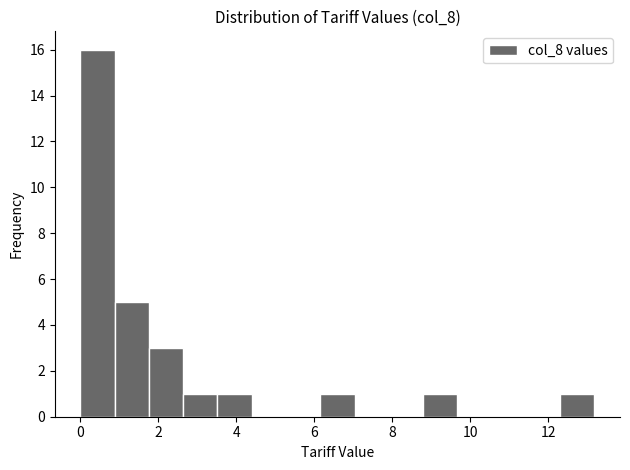

Which range on the x-axis has the tallest bar?

0.0 to 0.8